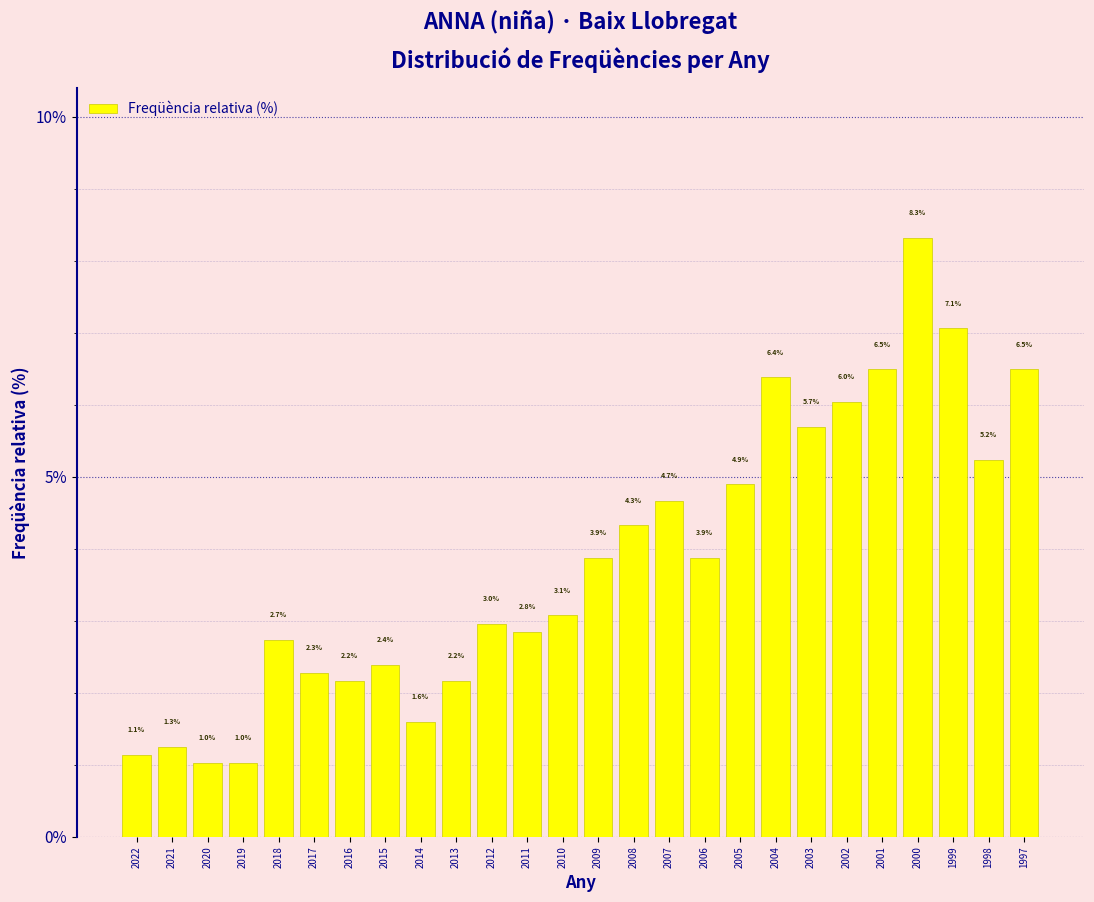

Reading left to right, list all the values displayed in this chart.

2022=1.1	2021=1.3	2020=1.0	2019=1.0	2018=2.7	2017=2.3	2016=2.2	2015=2.4	2014=1.6	2013=2.2	2012=3.0	2011=2.8	2010=3.1	2009=3.9	2008=4.3	2007=4.7	2006=3.9	2005=4.9	2004=6.4	2003=5.7	2002=6.0	2001=6.5	2000=8.3	1999=7.1	1998=5.2	1997=6.5